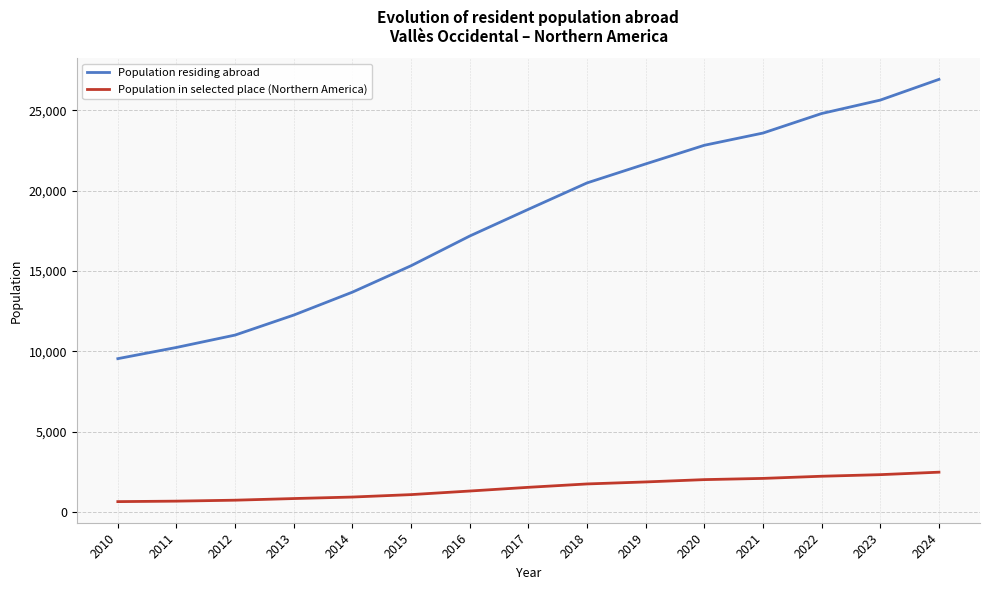

Which category has the highest value across all series?

2024